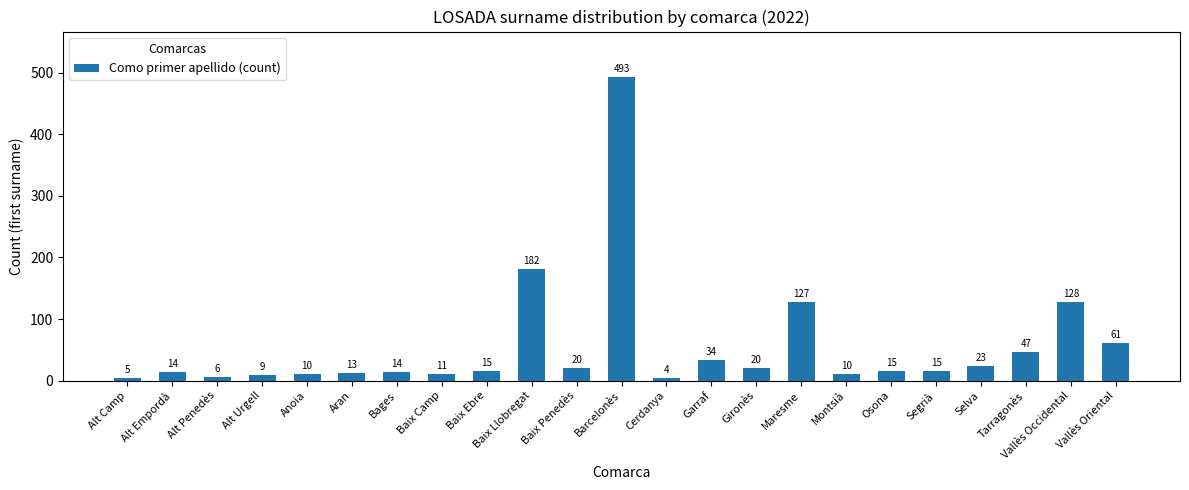

Approximately how many times larger is the value at Selva compared to Baix Ebre?

1.5